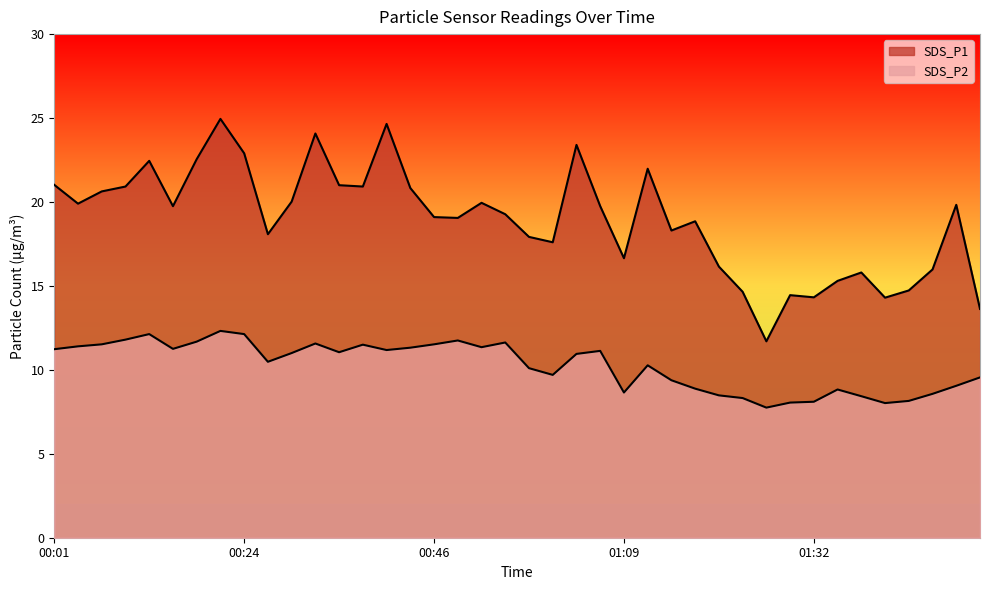

How many data points in SDS_P1 are less than 19?

17